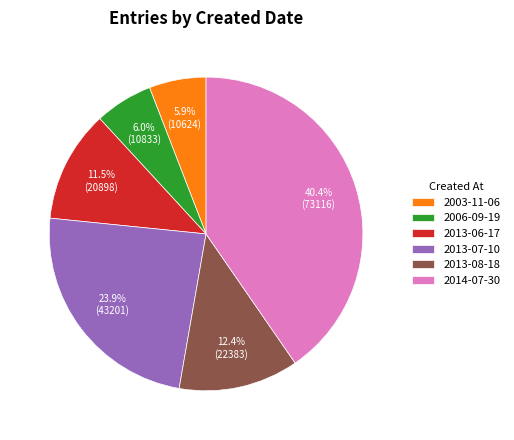

Approximately how many times larger is the value at 2003-11-06 compared to 2013-06-17?

0.5